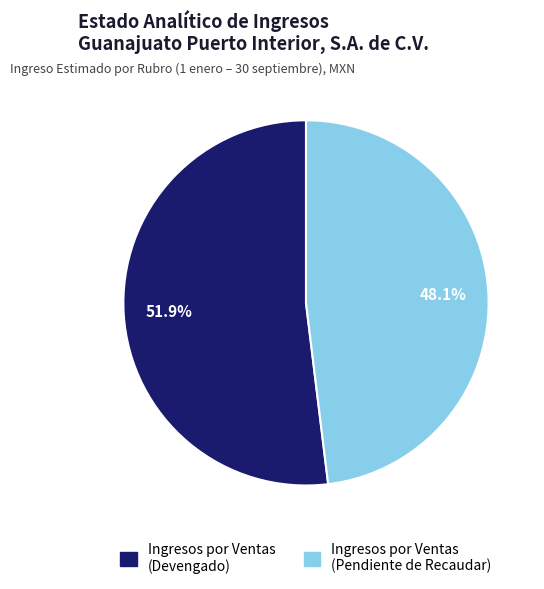

Does any single category account for the majority?

Yes